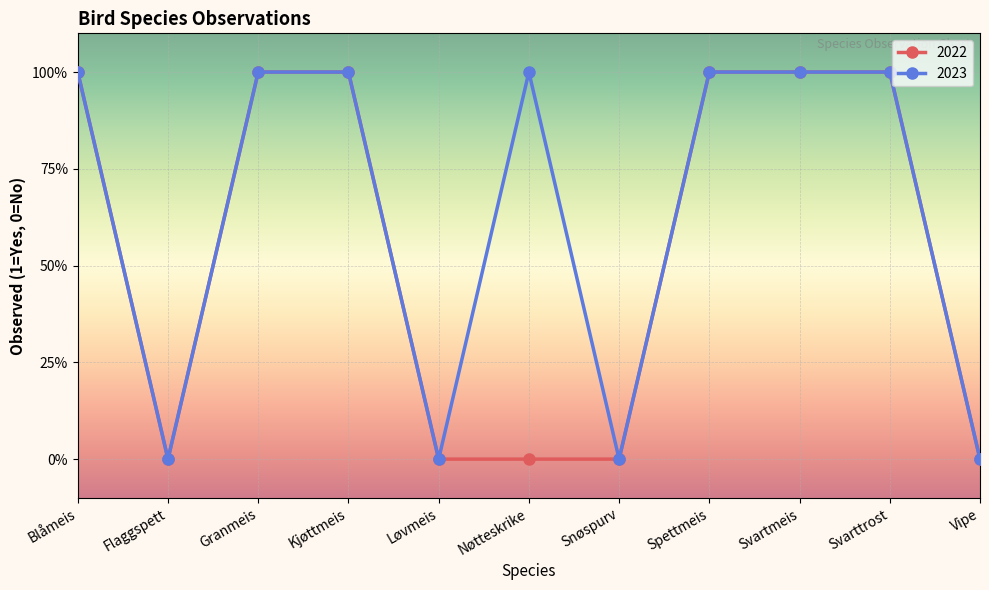

Which series has the largest total across all categories?

2023